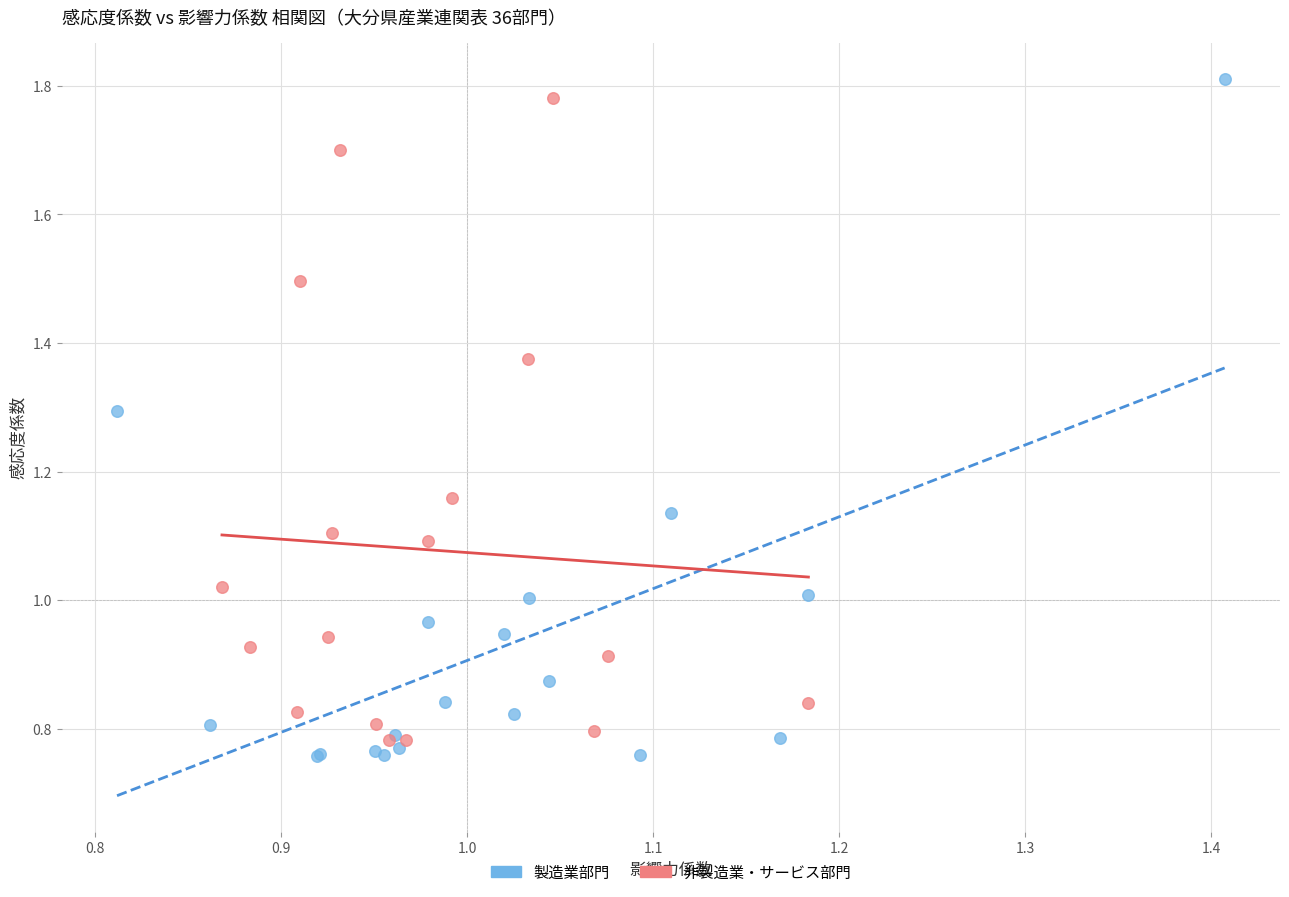

Which series has the largest Y range (max minus min)?

製造業部門